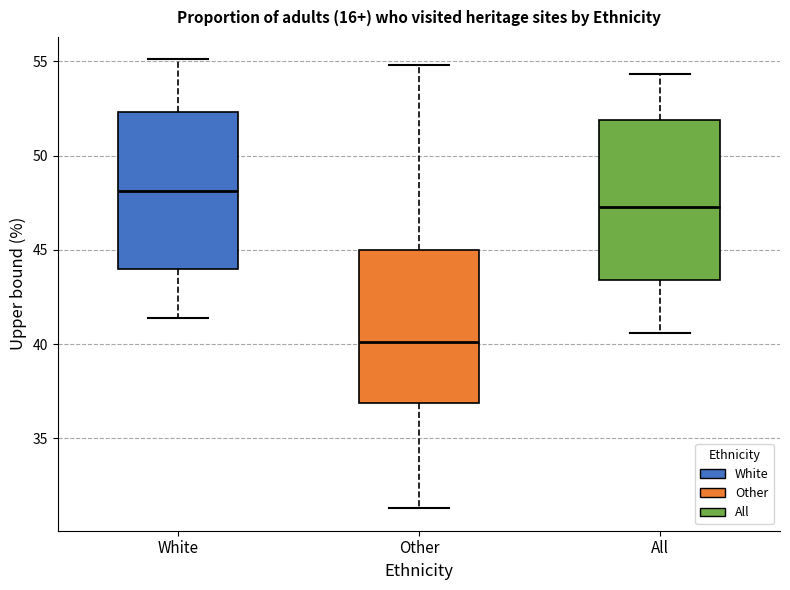

Reading left to right, read every box against the y-axis: the position of its median line, the range the box covers, and the ends of its whiskers. The values are not printed on the chart, so give them approximately, as read against the axis.

White: median 48.0, box 44.0 to 52.5, whiskers 41.5 to 55.0
Other: median 40.0, box 37.0 to 45.0, whiskers 31.5 to 55.0
All: median 47.5, box 43.5 to 52.0, whiskers 40.5 to 54.5